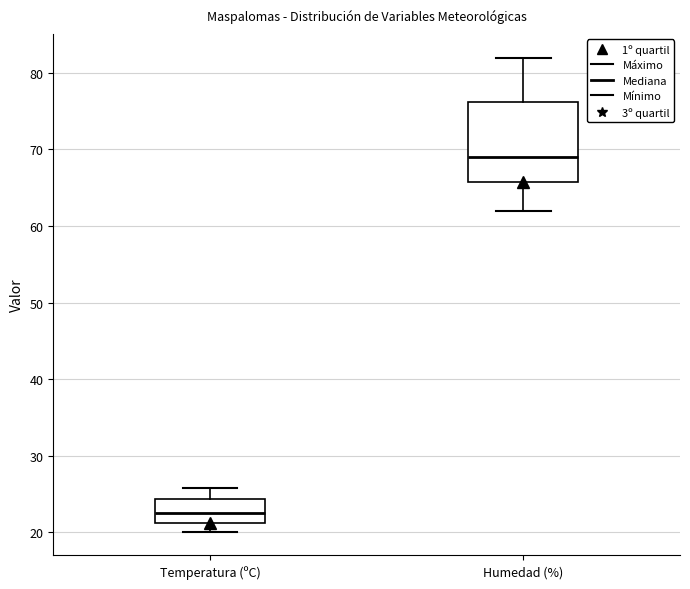

Where is the upper edge of the box for Temperatura (ºC) on the y-axis? The values are not printed on the chart, so give them approximately, as read against the axis.

24